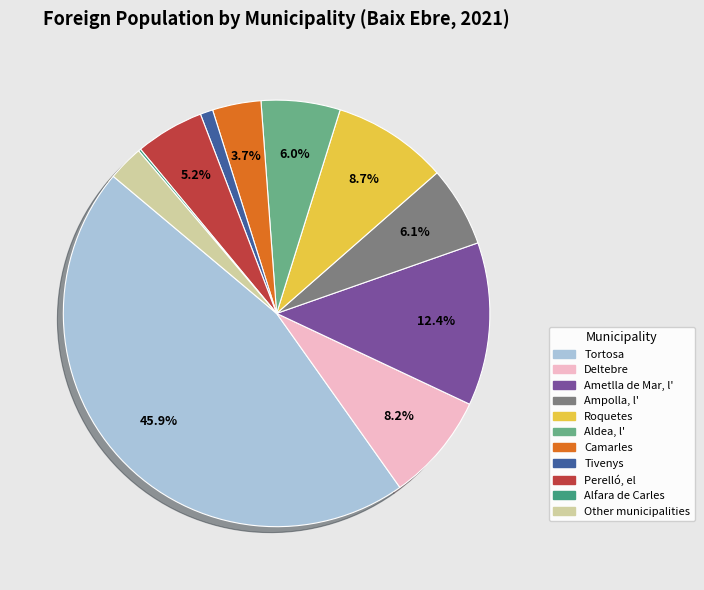

What portion of the pie excludes Ametlla de Mar, l'?

87.6%